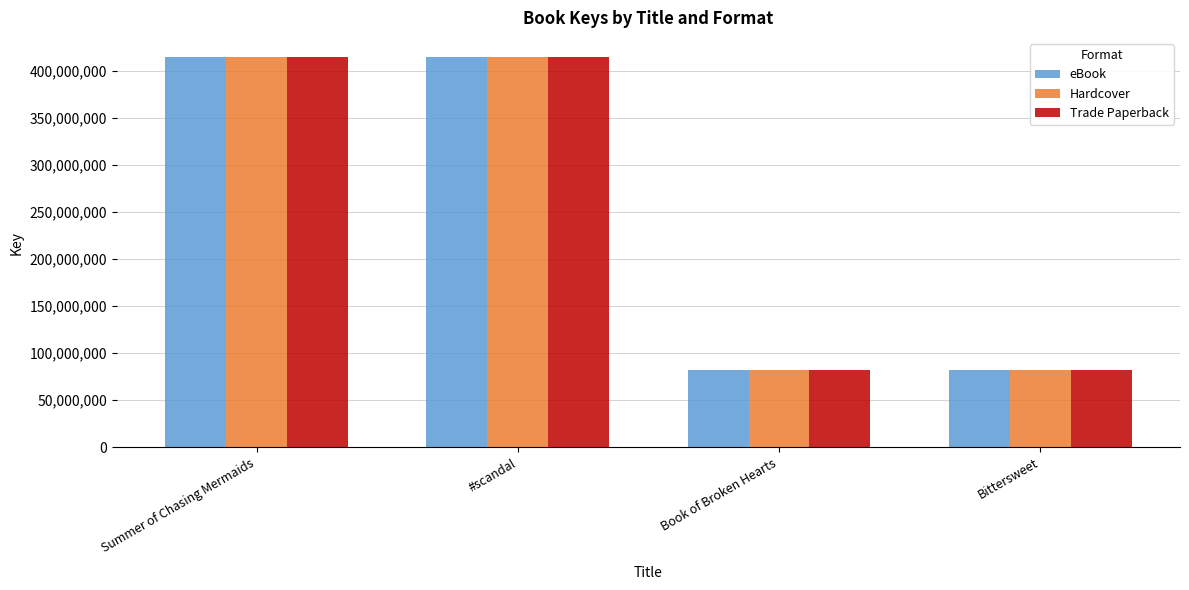

How many data points does each series have?

4